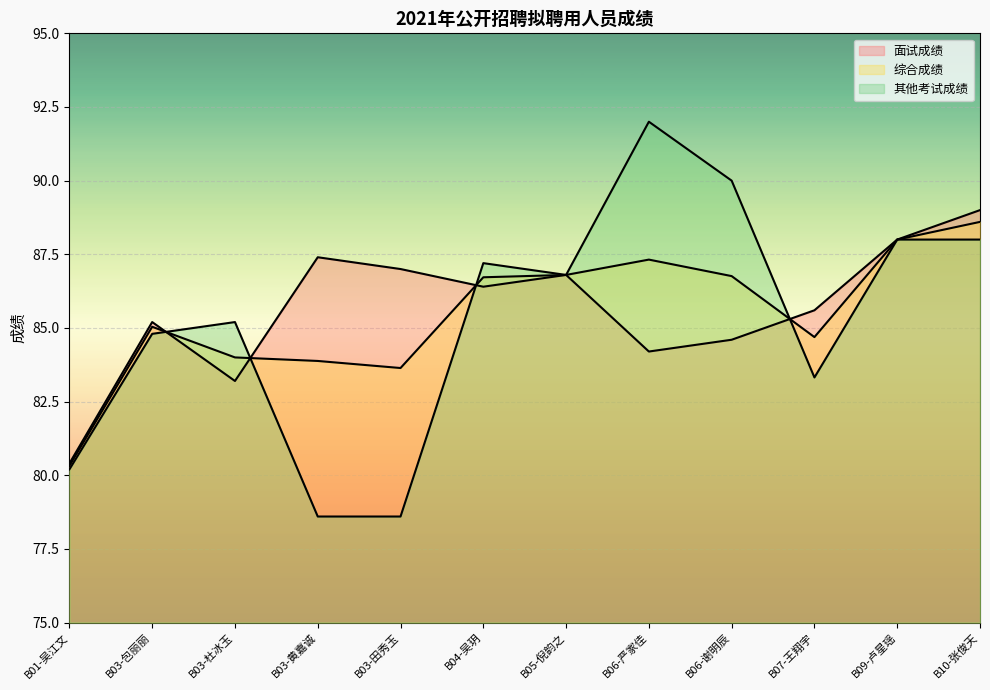

List the series in order of their overall mean, highest first.

面试成绩, 综合成绩, 其他考试成绩